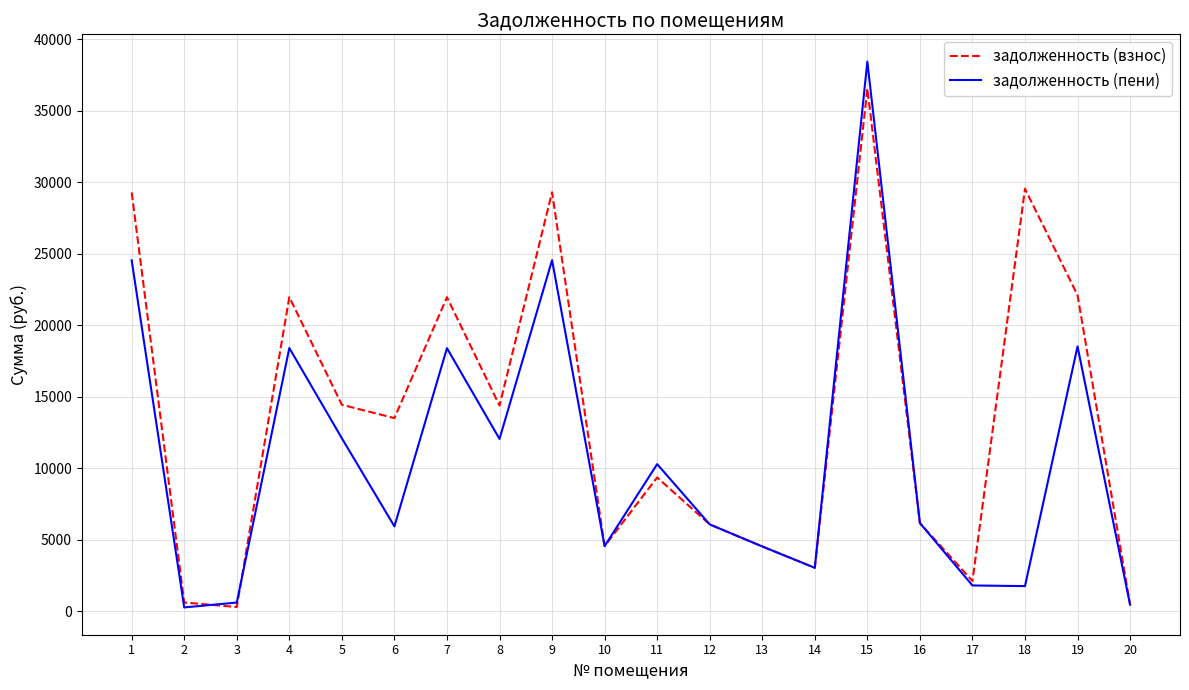

At which label does задолженность (взнос) first exceed 13522?

1